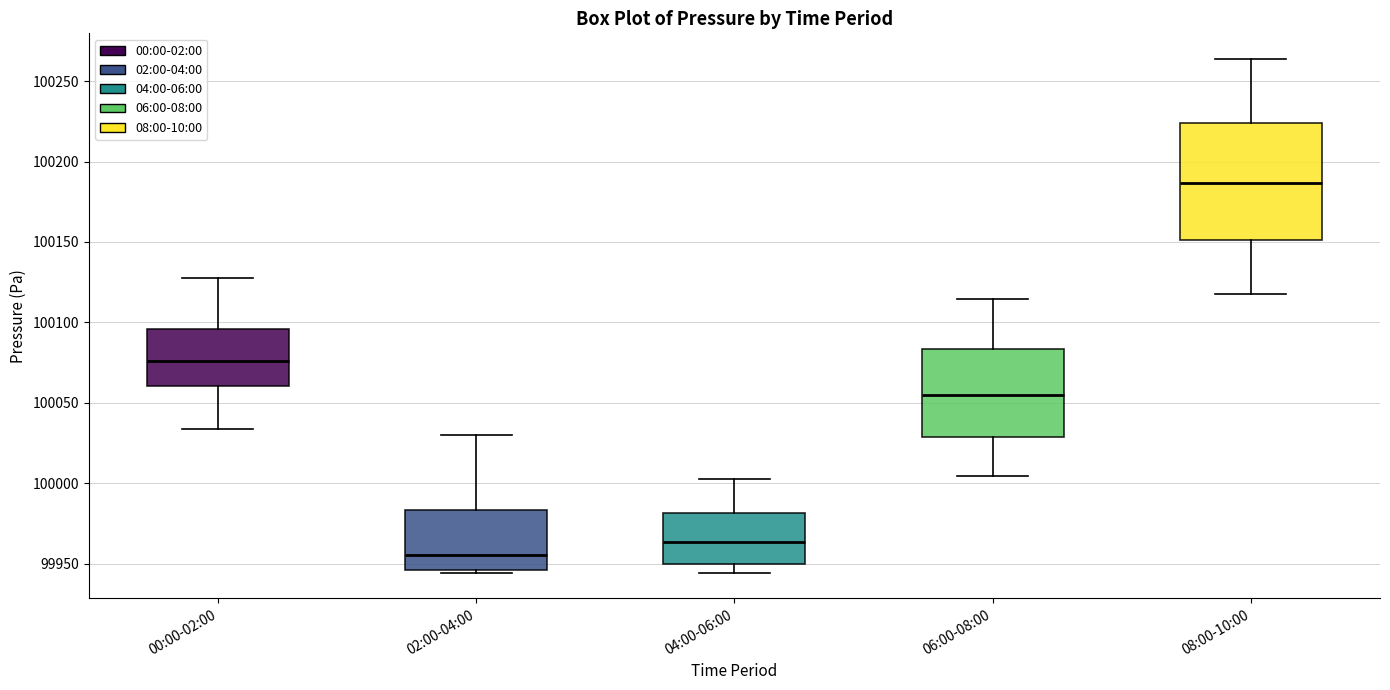

Comparing the boxes themselves (not the whiskers), which one is the tallest?

08:00-10:00